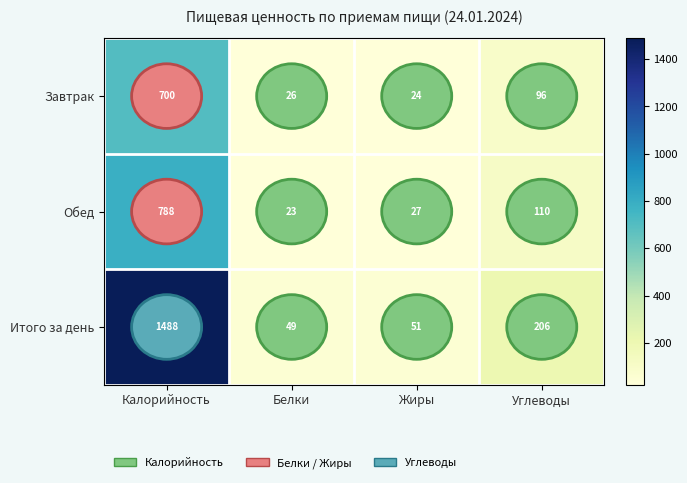

Rank the series by their maximum value, from highest to lowest.

Итого за день, Обед, Завтрак